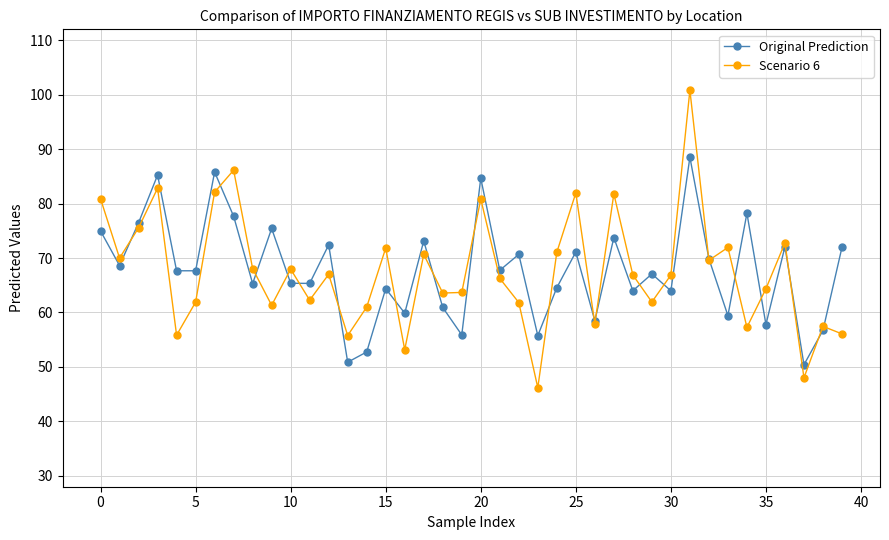

What is the value of the Scenario 6 point at the 20th from the left?

63.7